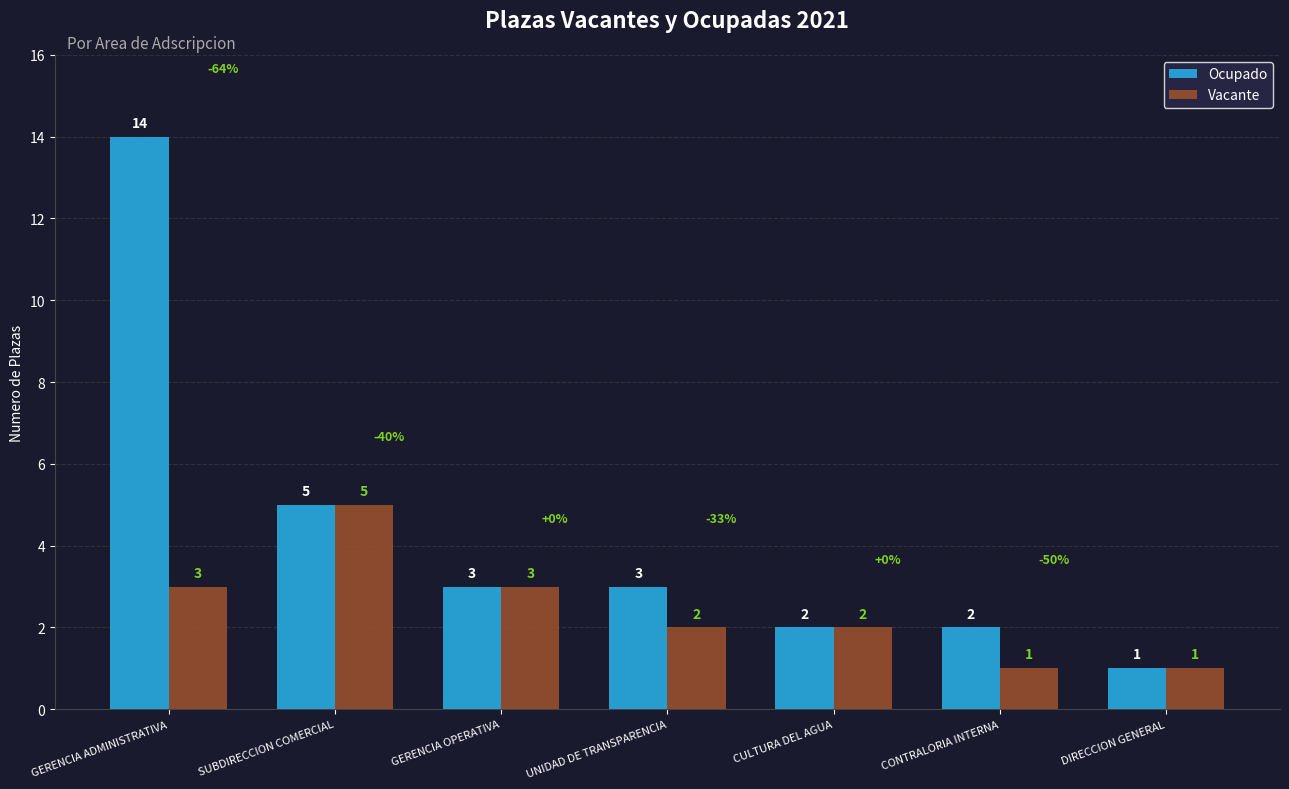

At how many categories does at least one series exceed 12?

1